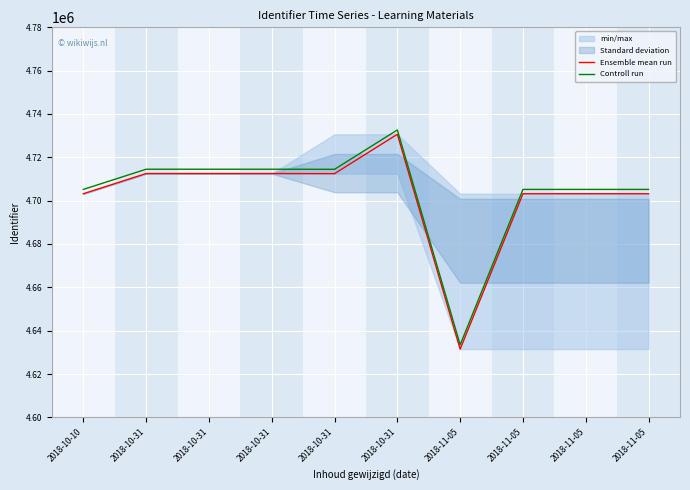

True or false: Controll run and Ensemble mean run cross at least once.

False